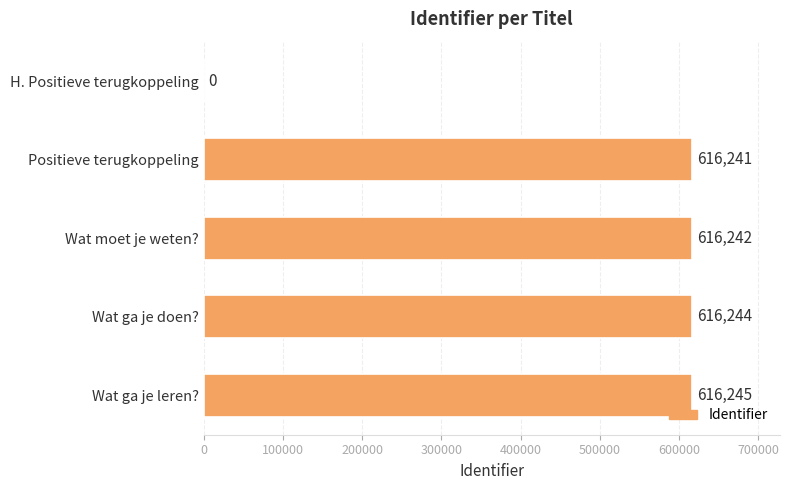

What is the sum of all values?

2464972